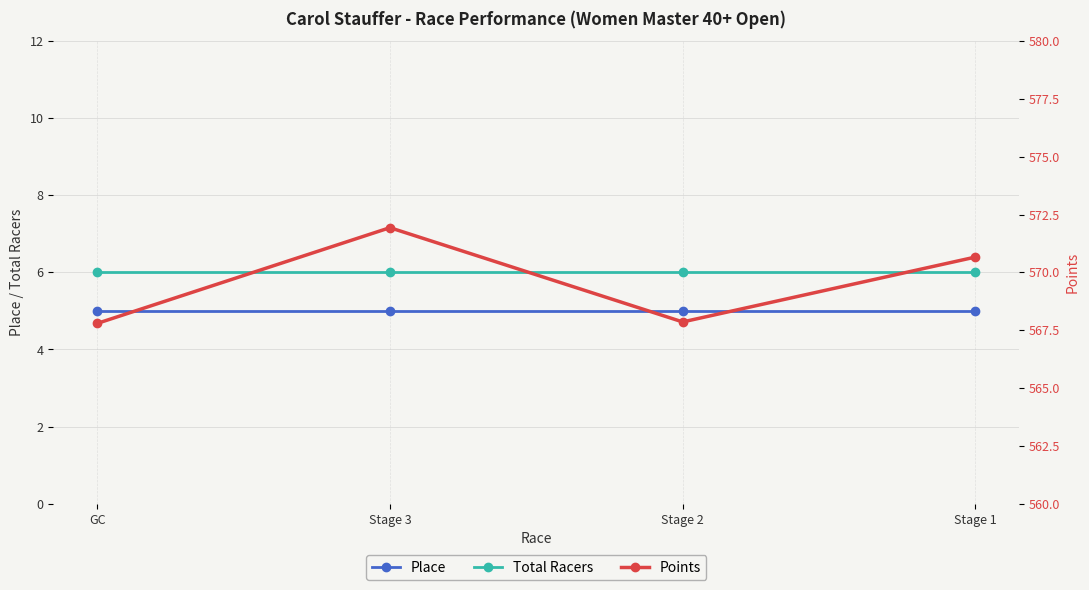

Reading left to right, list all the values displayed in this chart.

Place: 5.0	5.0	5.0	5.0
Total Racers: 6.0	6.0	6.0	6.0
Points: 567.8	571.9	567.9	570.7